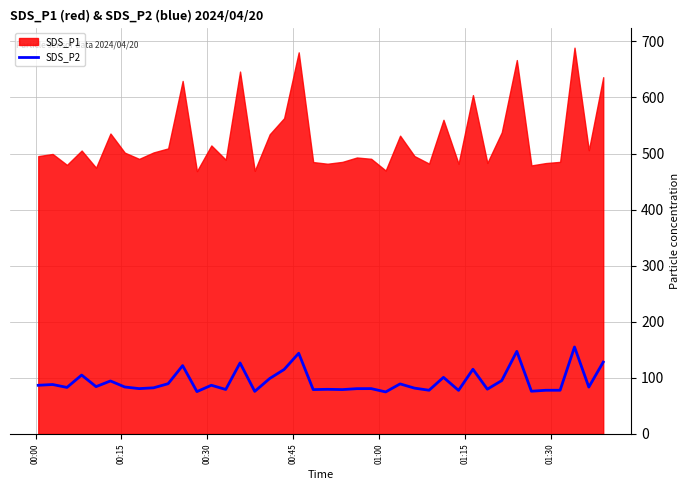

What is the highest value of the SDS_P2 series?

155.1